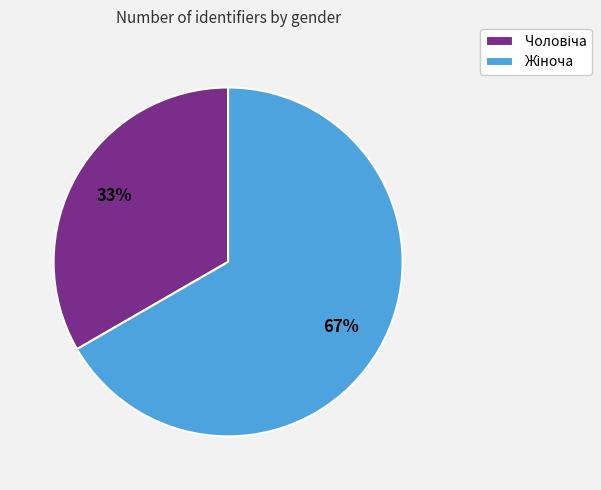

To the nearest percent, what is the average slice percentage?

50%